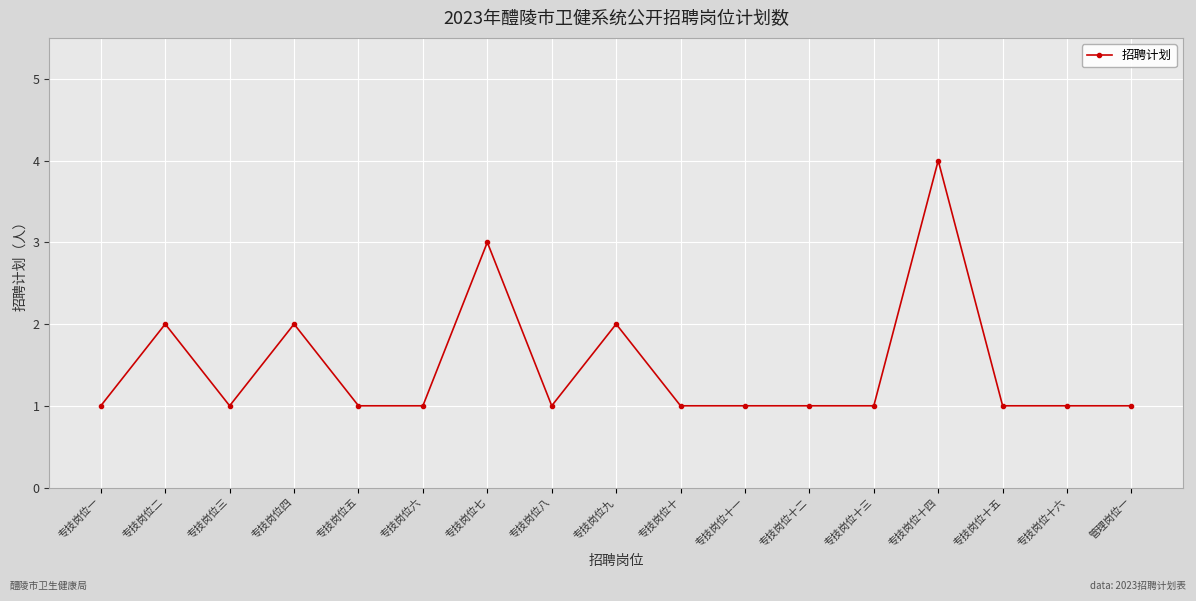

Which label corresponds to the largest value in the chart?

专技岗位十四